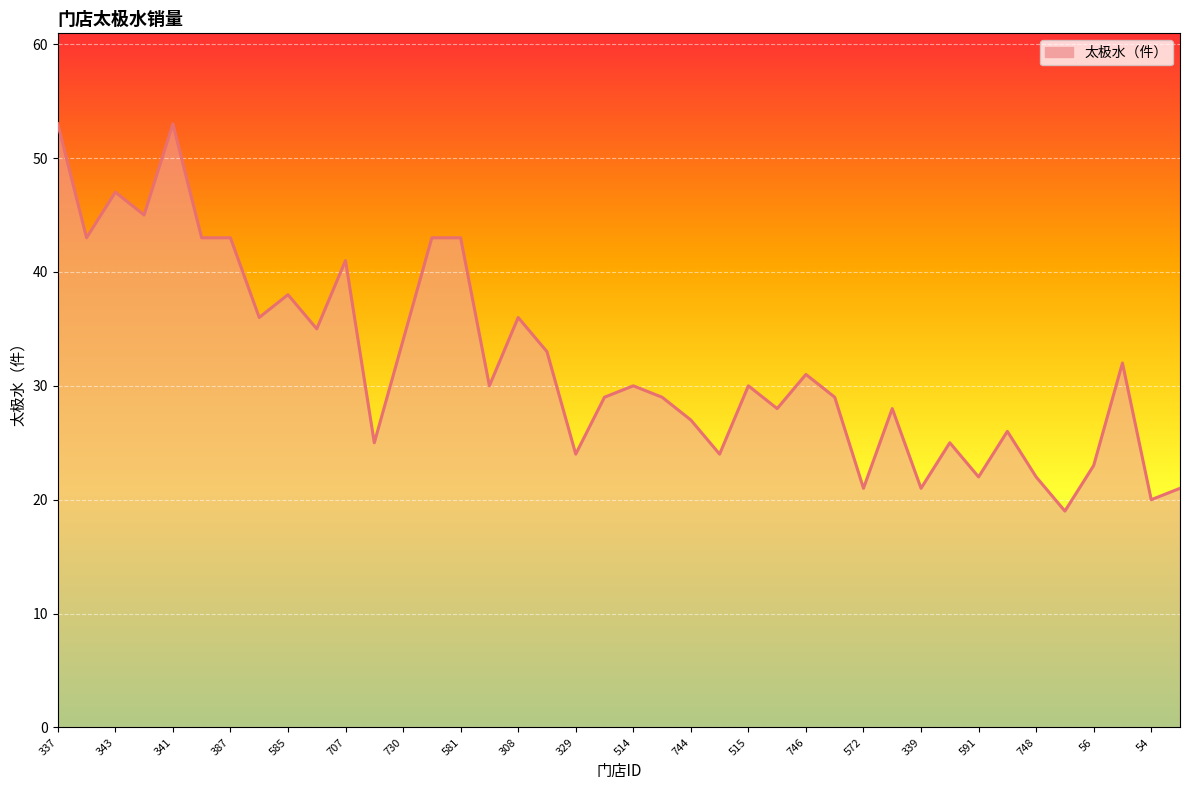

How many interior local peaks (higher than both neighbors) does the data have?

12